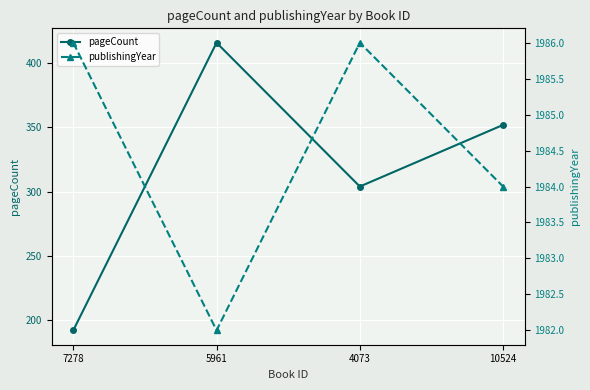

Is it true that pageCount equals 92 at 10524?

False